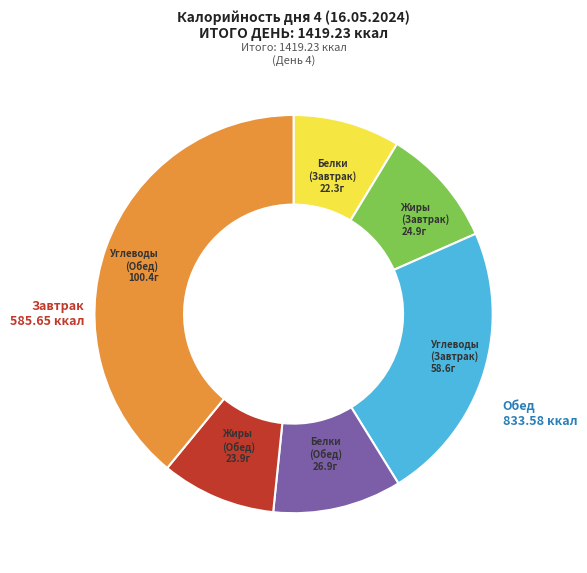

Which slice is the largest?

Углеводы (Обед)